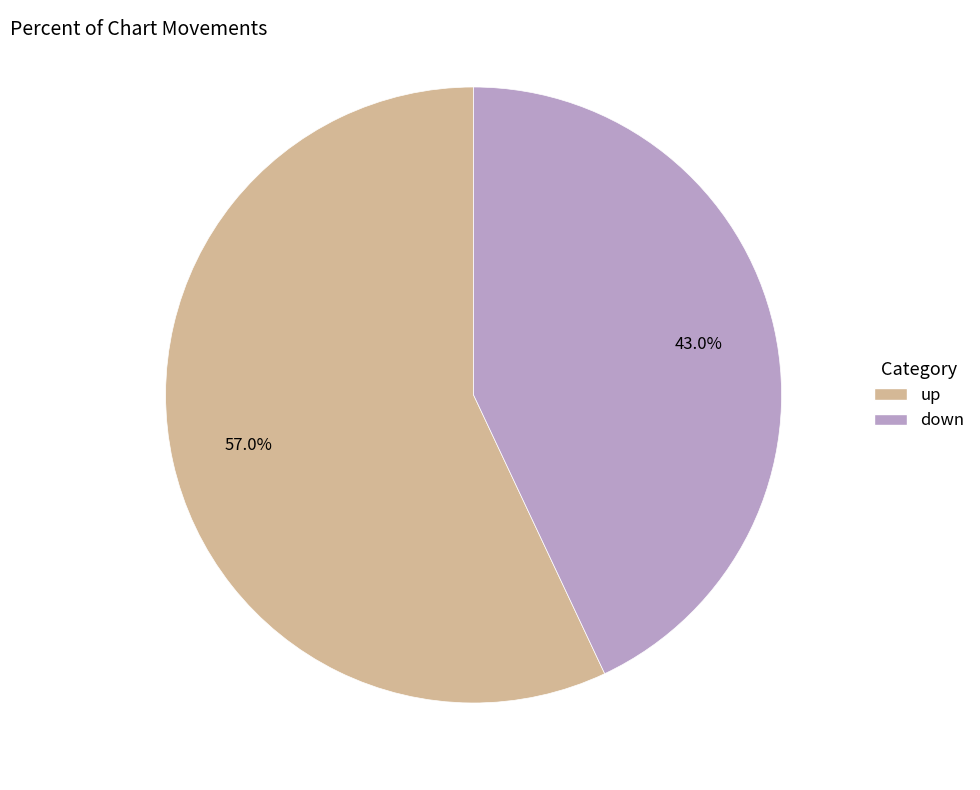

True or false: down accounts for 43% of the total.

True